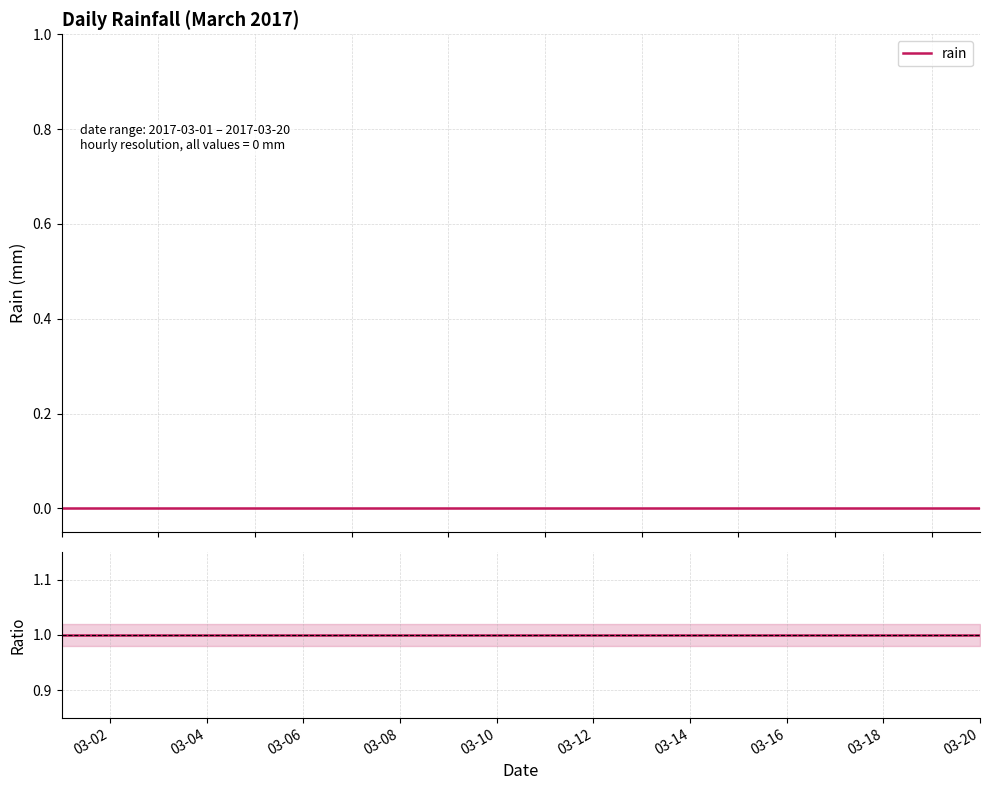

True or false: rain ratio and rain intersect in this chart.

False